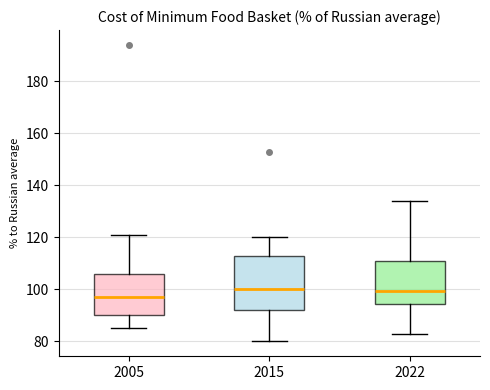

Reading left to right, read every box against the y-axis: the position of its median line, the range the box covers, and the ends of its whiskers. The values are not printed on the chart, so give them approximately, as read against the axis.

2005: median 98, box 90 to 106, whiskers 86 to 122
2015: median 100, box 92 to 112, whiskers 80 to 120
2022: median 100, box 94 to 112, whiskers 84 to 134